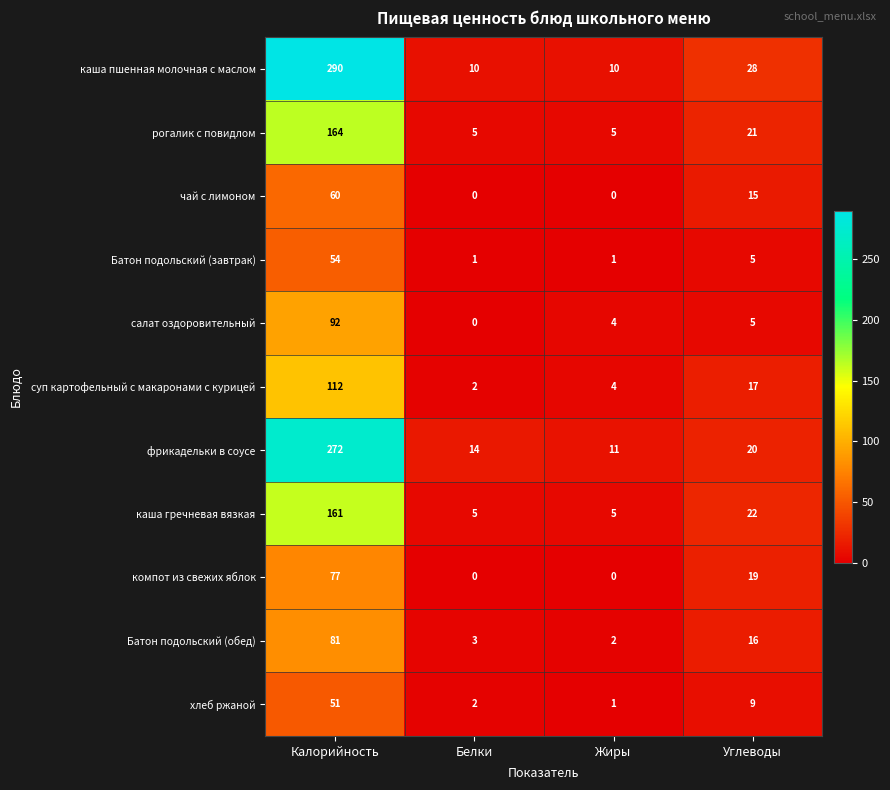

True or false: чай с лимоном has a value of 0 at Жиры.

True